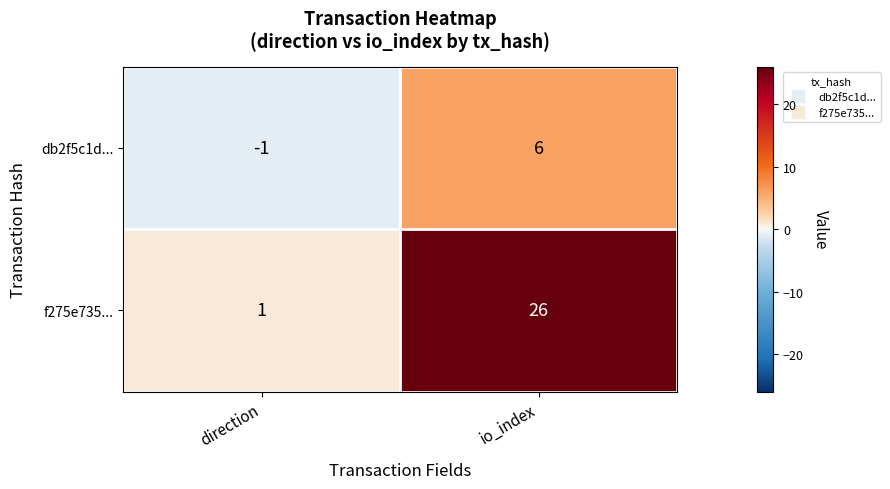

Reading right to left, what are all the values shown in this chart?

db2f5c1d...: 6	-1
f275e735...: 26	1